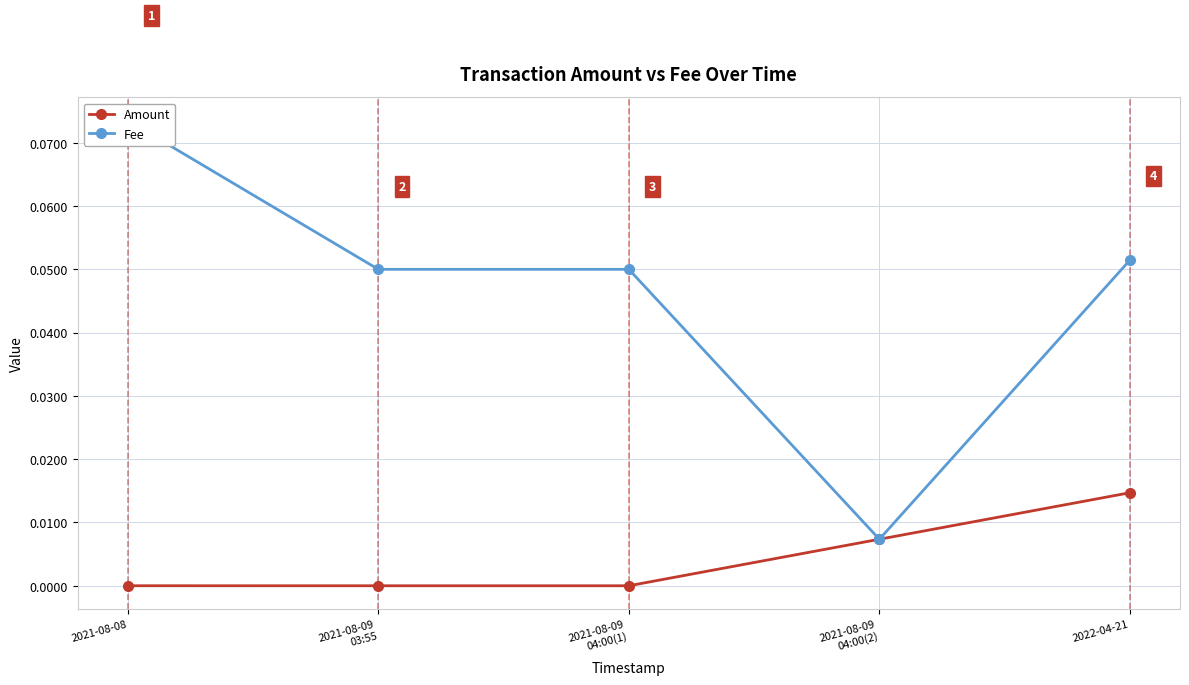

Reading right to left, extract all data points from this chart.

Amount: 2022-04-21=0.0	2021-08-09
04:00(2)=0.0	2021-08-09
04:00(1)=0.0	2021-08-09
03:55=0.0	2021-08-08=0.0
Fee: 2022-04-21=0.1	2021-08-09
04:00(2)=0.0	2021-08-09
04:00(1)=0.1	2021-08-09
03:55=0.1	2021-08-08=0.1